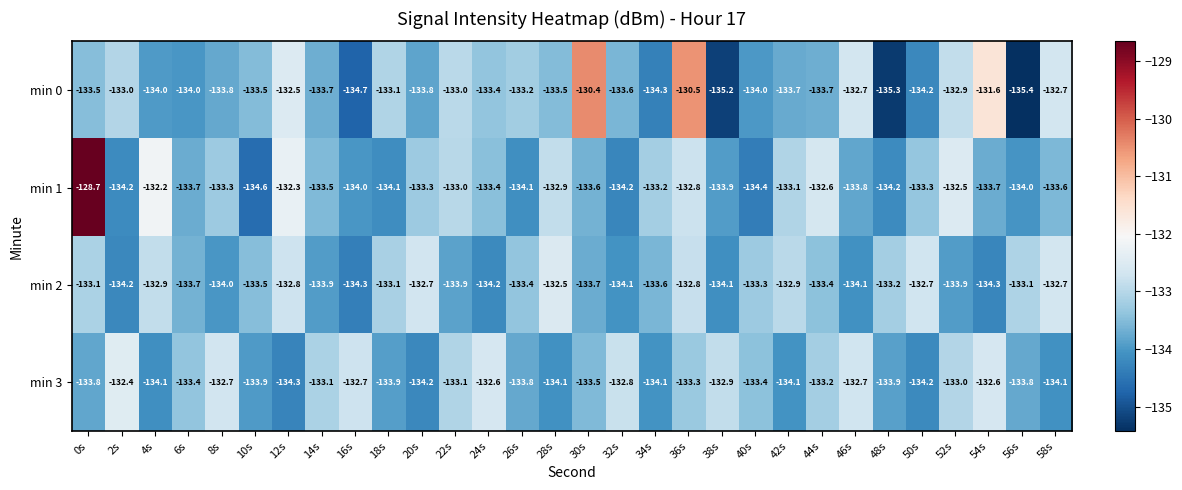

What is the total value across all series at 52s?

-532.3